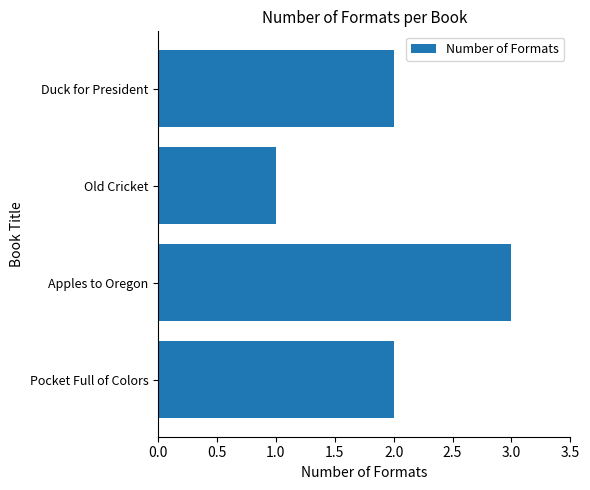

Approximately how many times larger is the value at Duck for President compared to Apples to Oregon?

0.7